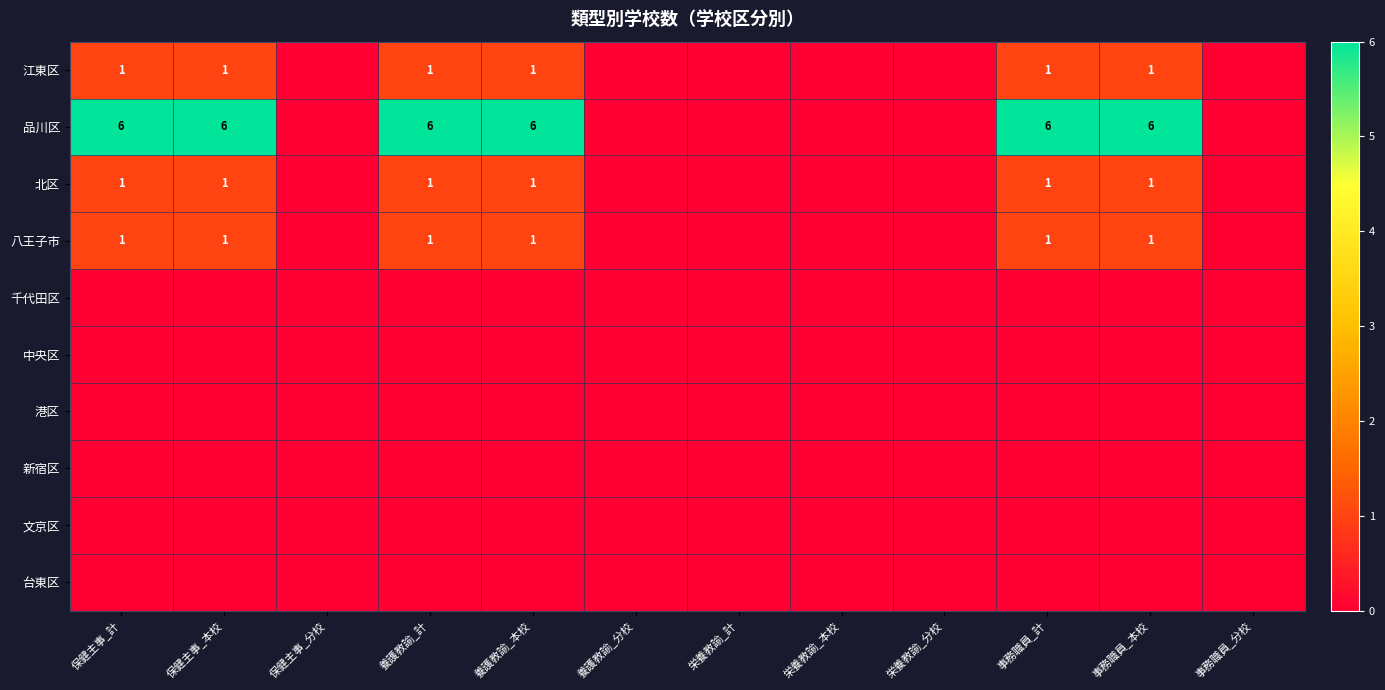

The 江東区 series shows 0 at 事務職員_本校. True or false?

False